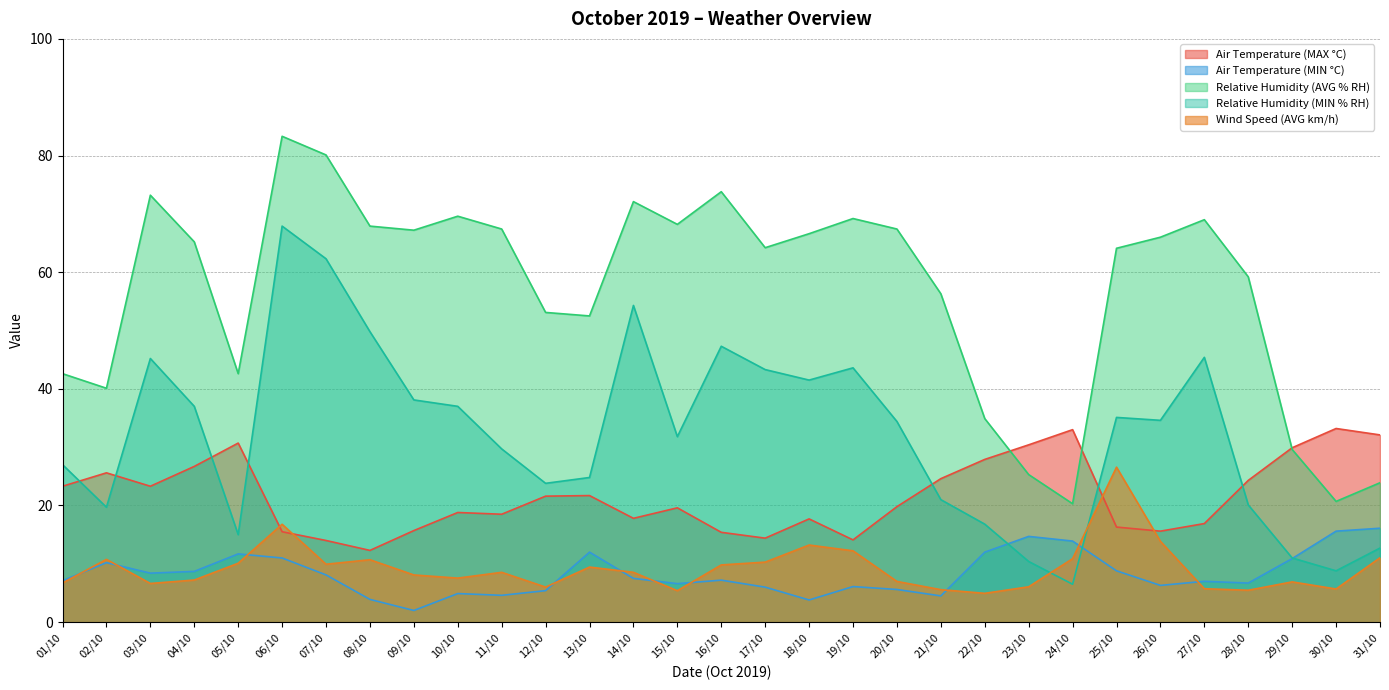

At which category is the sum across all series the highest?

06/10